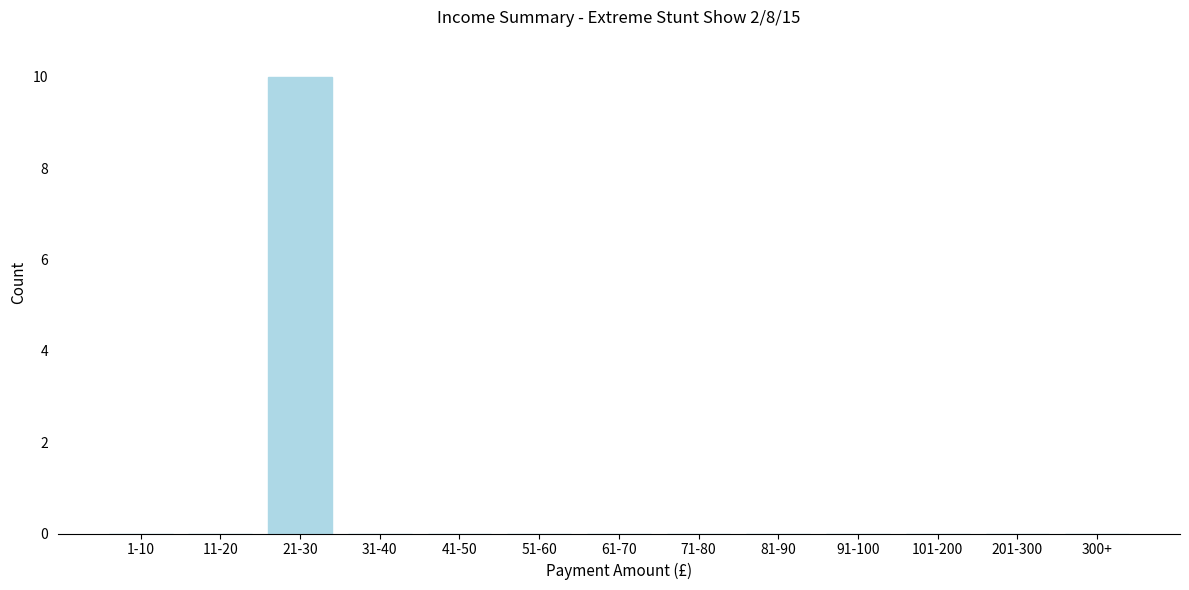

Reading left to right, list all the values displayed in this chart.

1-10=0	11-20=0	21-30=10	31-40=0	41-50=0	51-60=0	61-70=0	71-80=0	81-90=0	91-100=0	101-200=0	201-300=0	300+=0